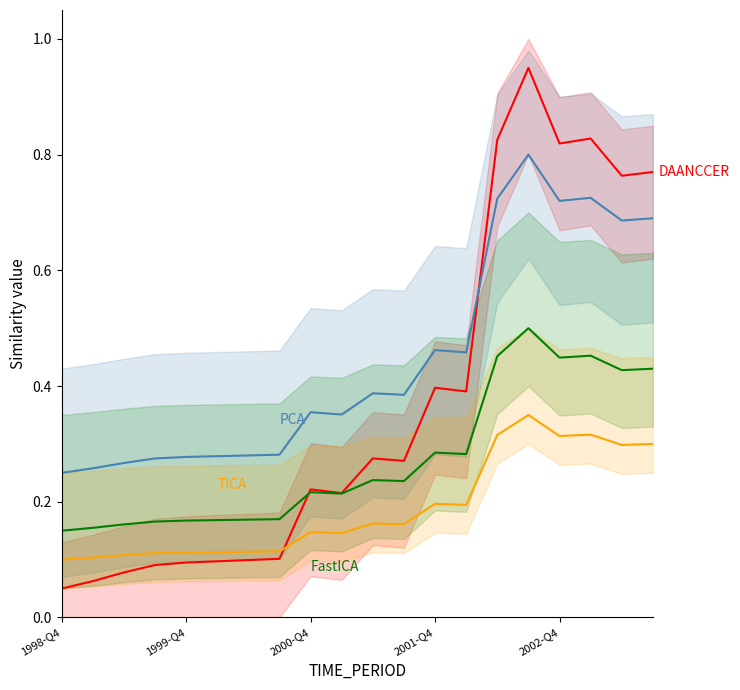

What is the total value across all series at 2000-Q4?

0.9